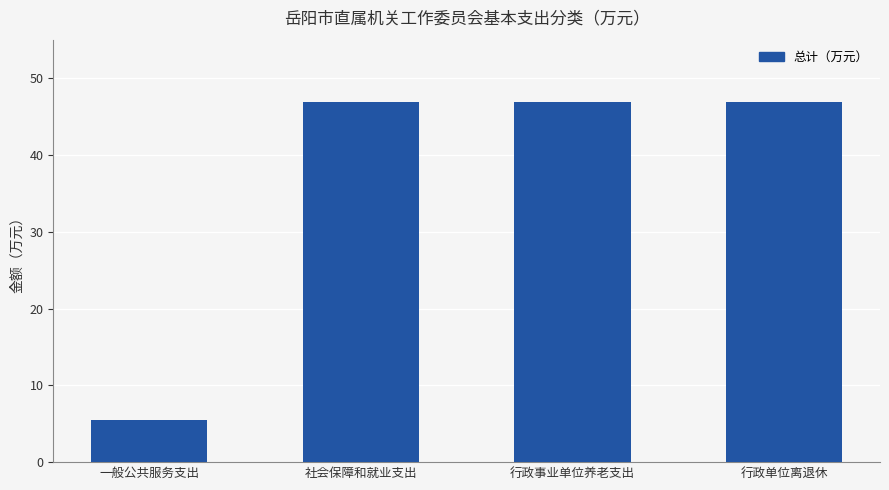

The chart shows a value of 46.9 at 行政事业单位养老支出. True or false?

True